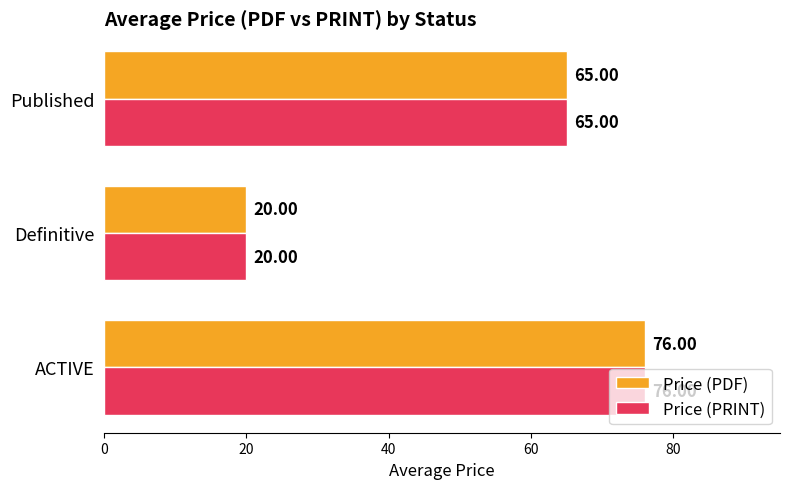

Is the value of Price (PDF) at ACTIVE greater than the value of Price (PRINT) at Definitive?

Yes